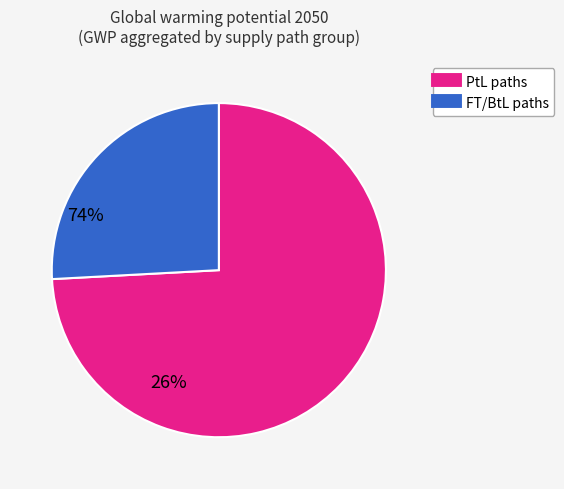

Does any single category account for the majority?

Yes